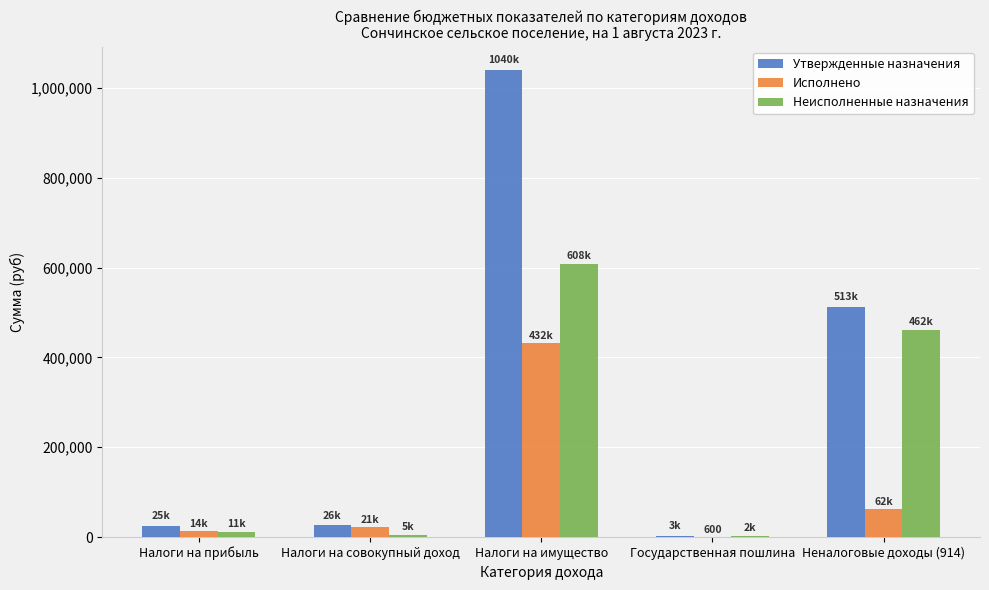

Between Налоги на имущество and Неналоговые доходы (914), which series saw the biggest shift?

Утвержденные назначения